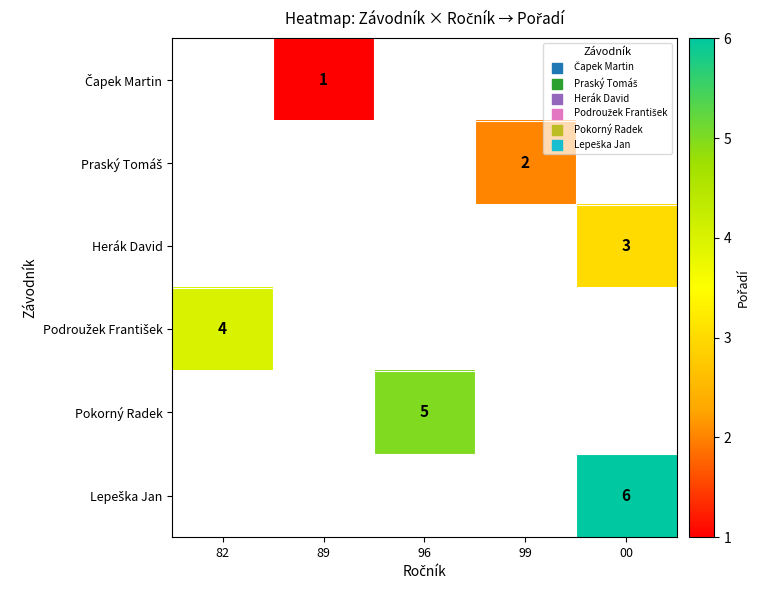

The value of Pokorný Radek at 96 is 7. True or false?

False